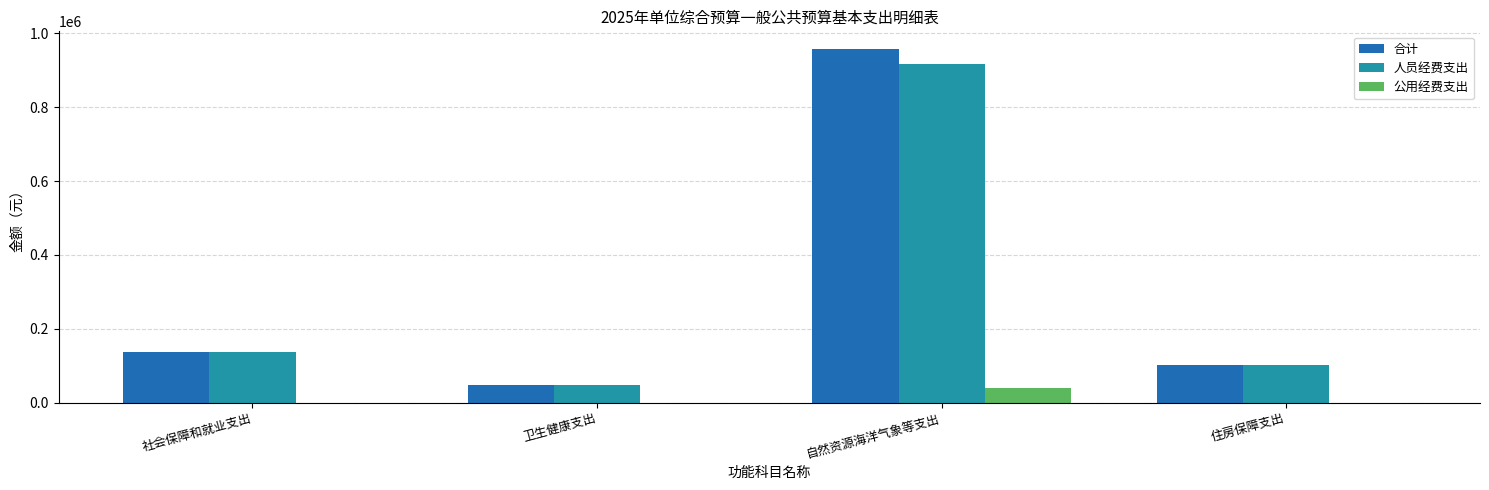

Between 自然资源海洋气象等支出 and 住房保障支出, which series saw the biggest shift?

合计